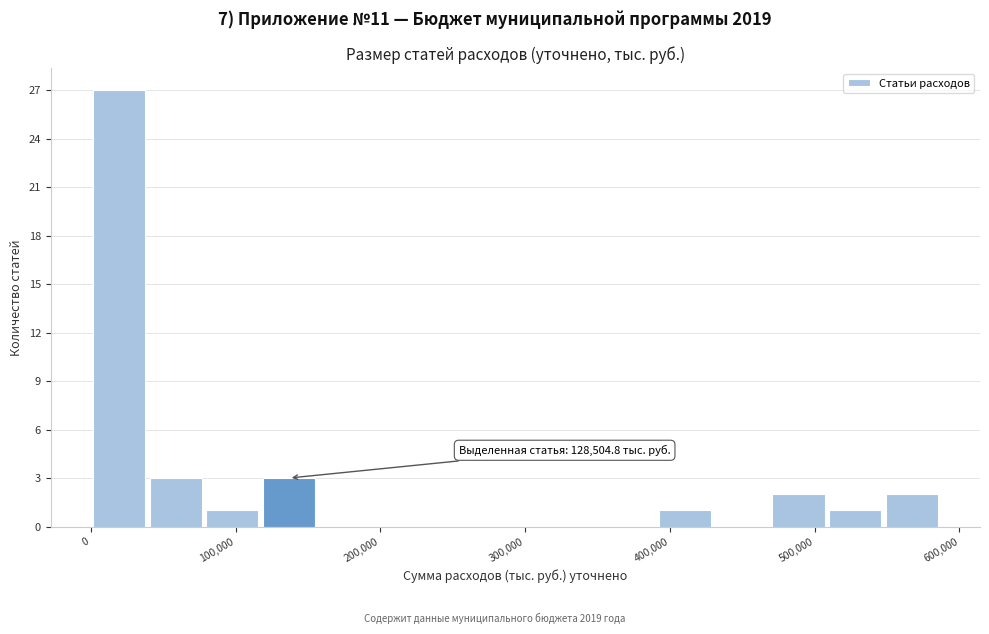

Around what value on the x-axis is the tallest bar? Give the approximate position of its centre, as read against the axis.

20000